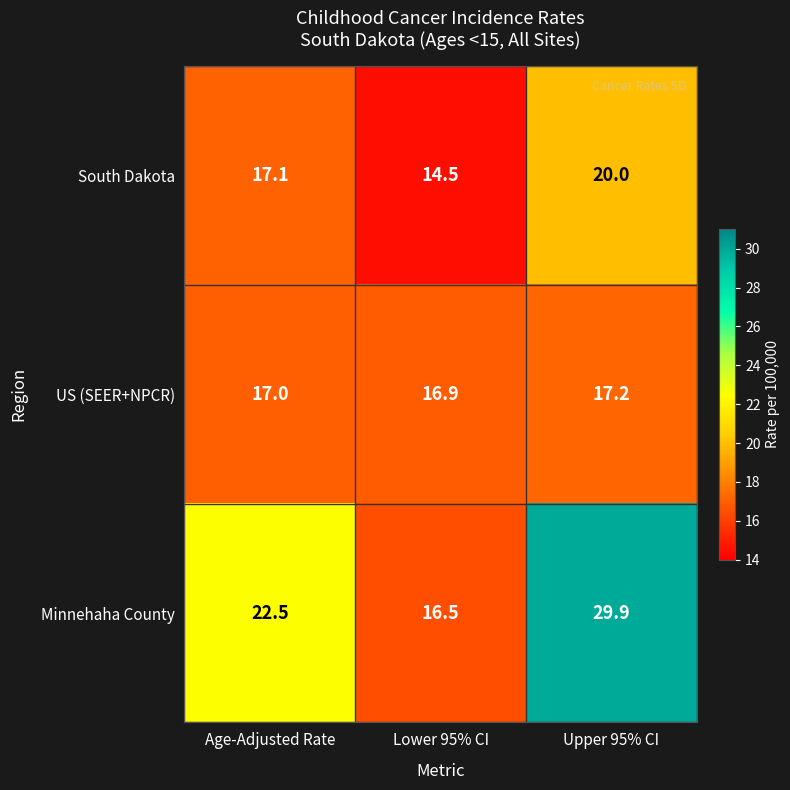

Reading left to right, list all the values displayed in this chart.

South Dakota: Age-Adjusted Rate=17.1	Lower 95% CI=14.5	Upper 95% CI=20.0
US (SEER+NPCR): Age-Adjusted Rate=17.0	Lower 95% CI=16.9	Upper 95% CI=17.2
Minnehaha County: Age-Adjusted Rate=22.5	Lower 95% CI=16.5	Upper 95% CI=29.9